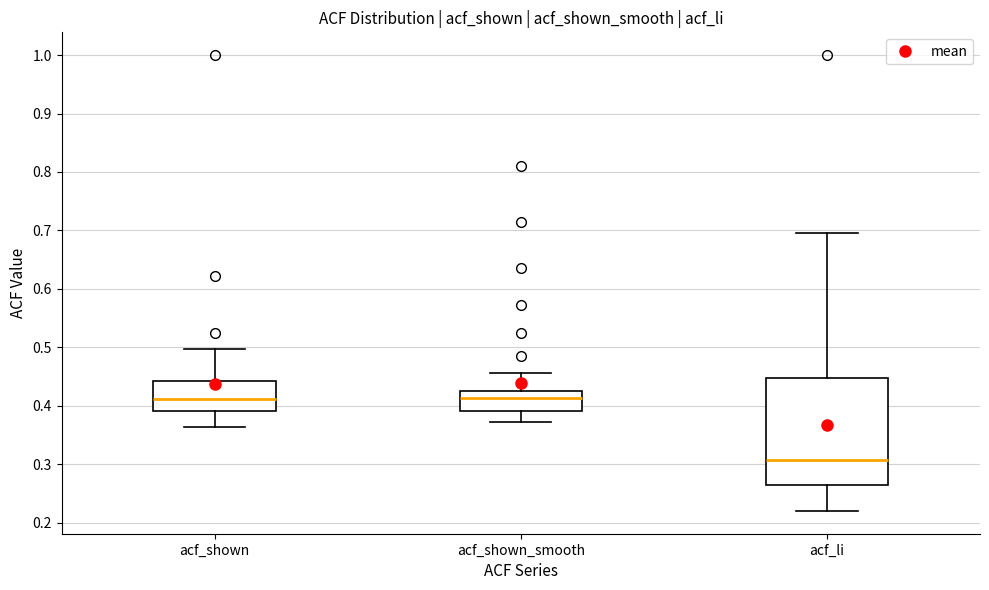

Reading left to right, transcribe this box plot: for each box, give where its median line is, the range the box spans, and where its two whiskers end, as read against the y-axis. The values are not printed on the chart, so give them approximately, as read against the axis.

acf_shown: median 0.41, box 0.39 to 0.44, whiskers 0.36 to 0.50
acf_shown_smooth: median 0.41, box 0.39 to 0.43, whiskers 0.37 to 0.46
acf_li: median 0.31, box 0.26 to 0.45, whiskers 0.22 to 0.70